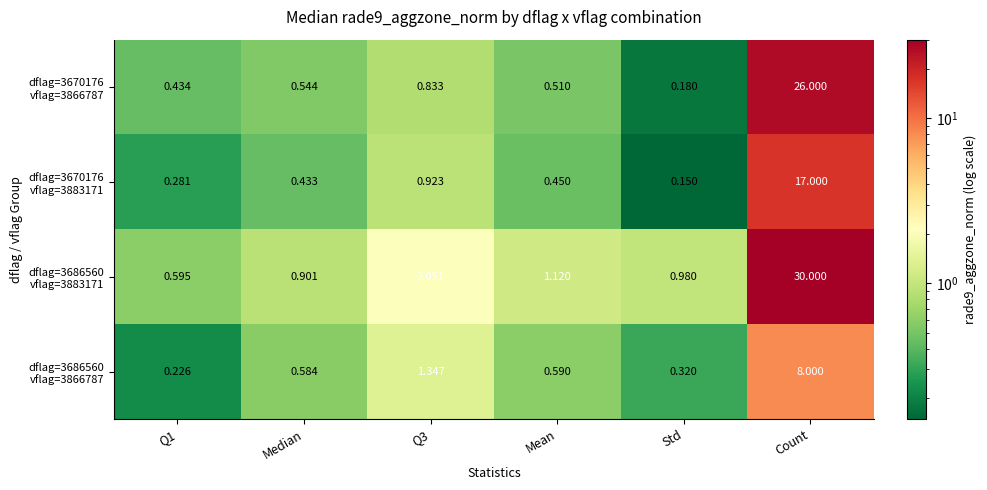

Which label corresponds to the smallest value in the chart?

Std